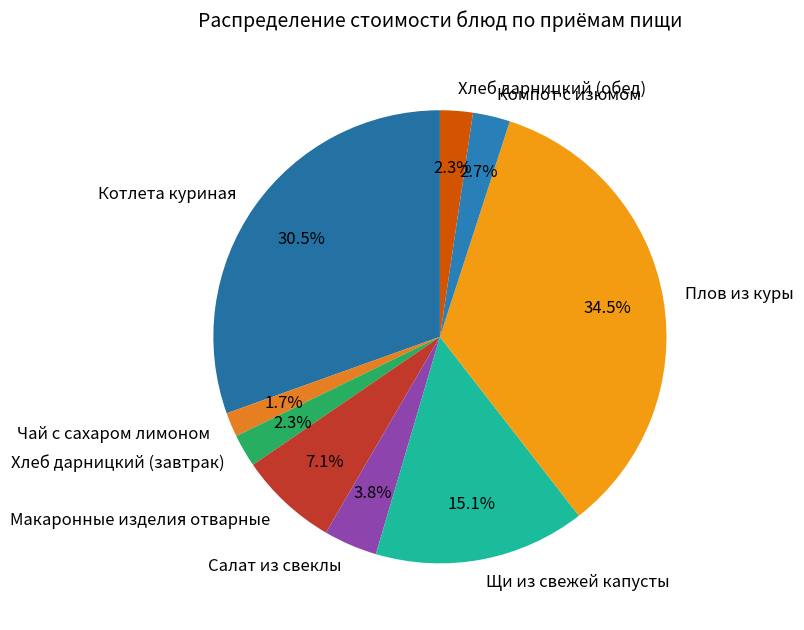

What is the ratio of the value at Щи из свежей капусты to the value at Макаронные изделия отварные?

2.1